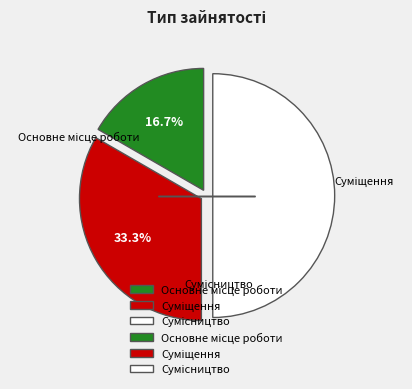

What is the largest slice in the pie chart?

Сумісництво